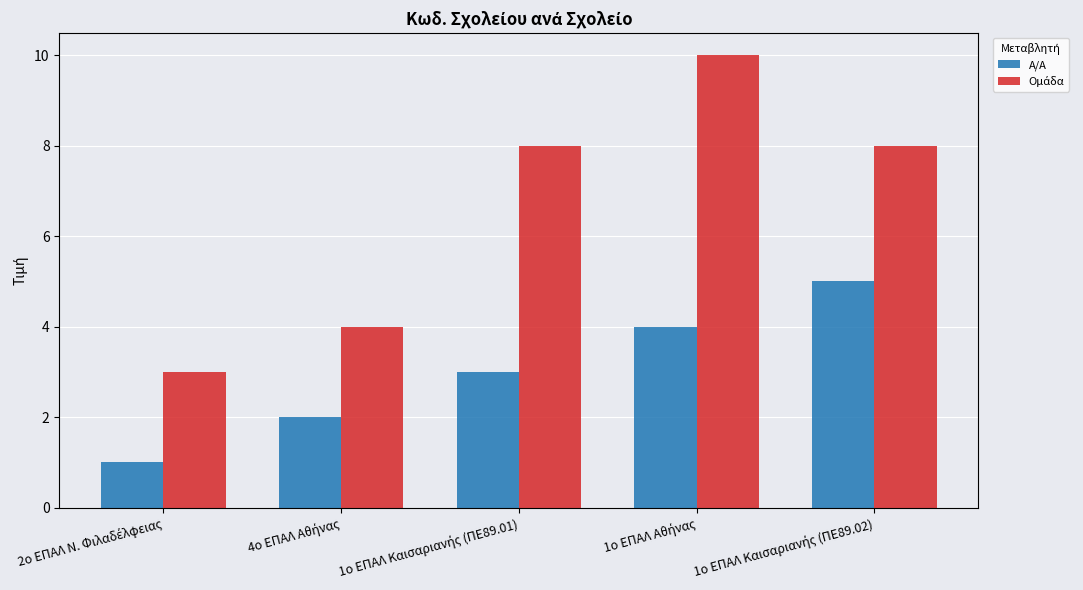

At how many categories does at least one series exceed 7?

3